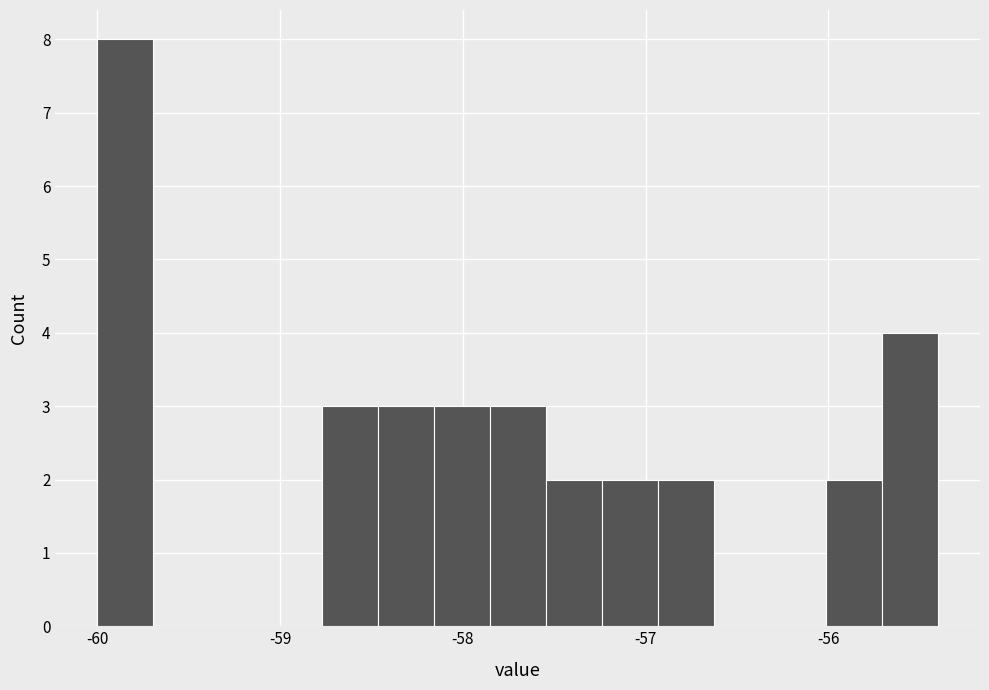

Read against the x-axis, roughly where is the centre of the tallest bar?

-59.8